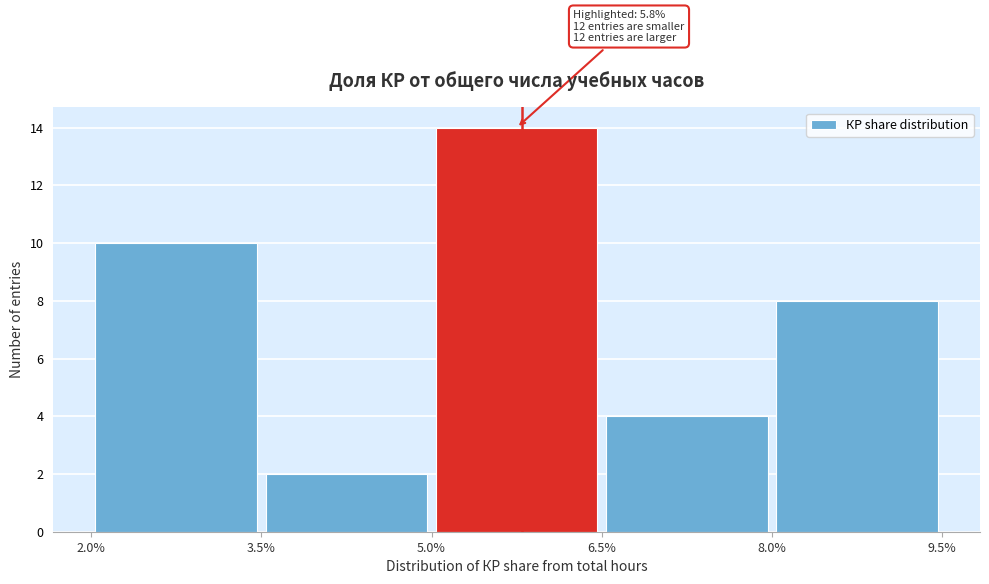

Which range on the x-axis has the tallest bar?

5.0% to 6.5%